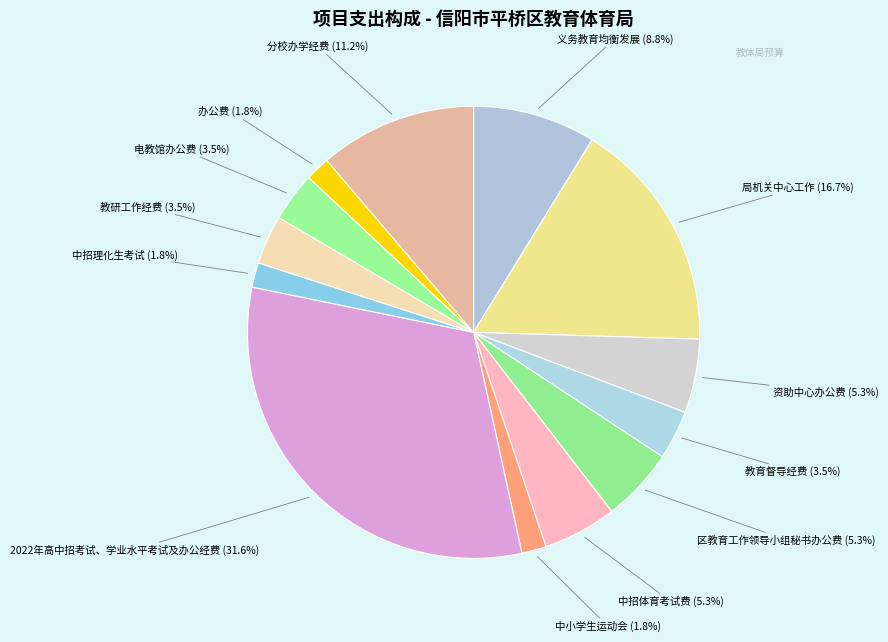

How many slices are in this pie chart?

13